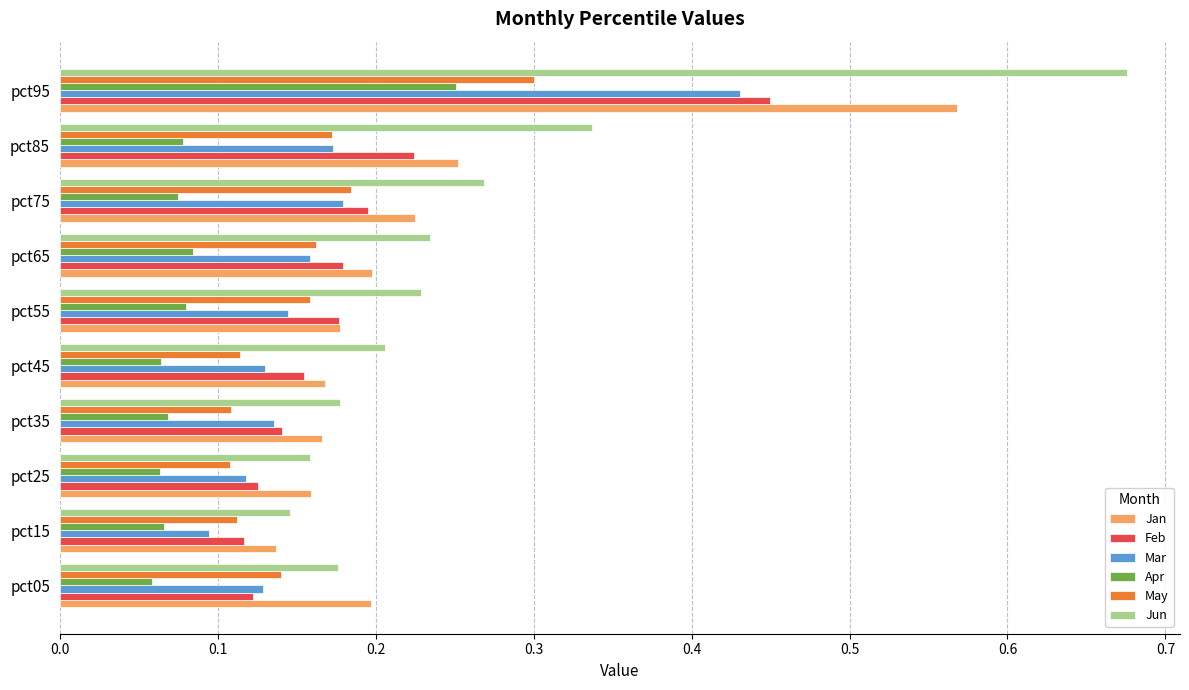

Between pct45 and pct85, which series saw the biggest shift?

Jun